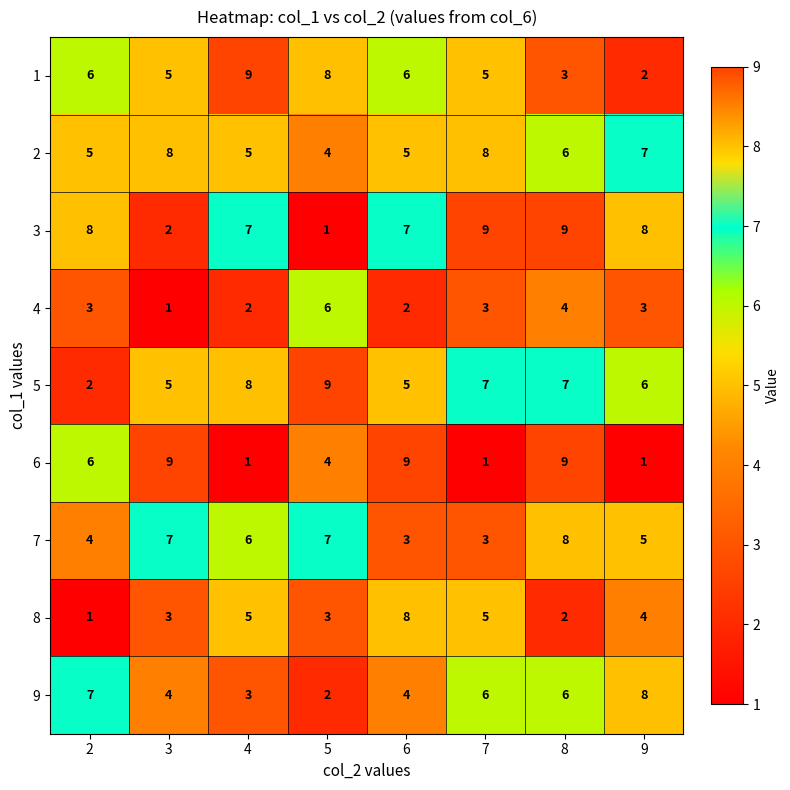

What is the maximum value shown in the chart?

9